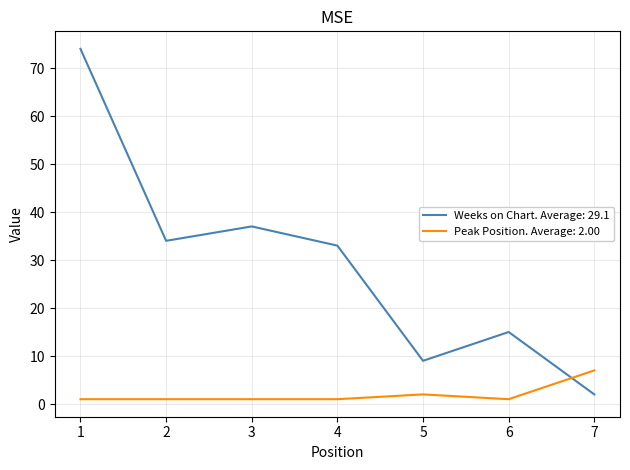

List the series in order of their peak value, highest first.

Weeks on Chart. Average: 29.1, Peak Position. Average: 2.00